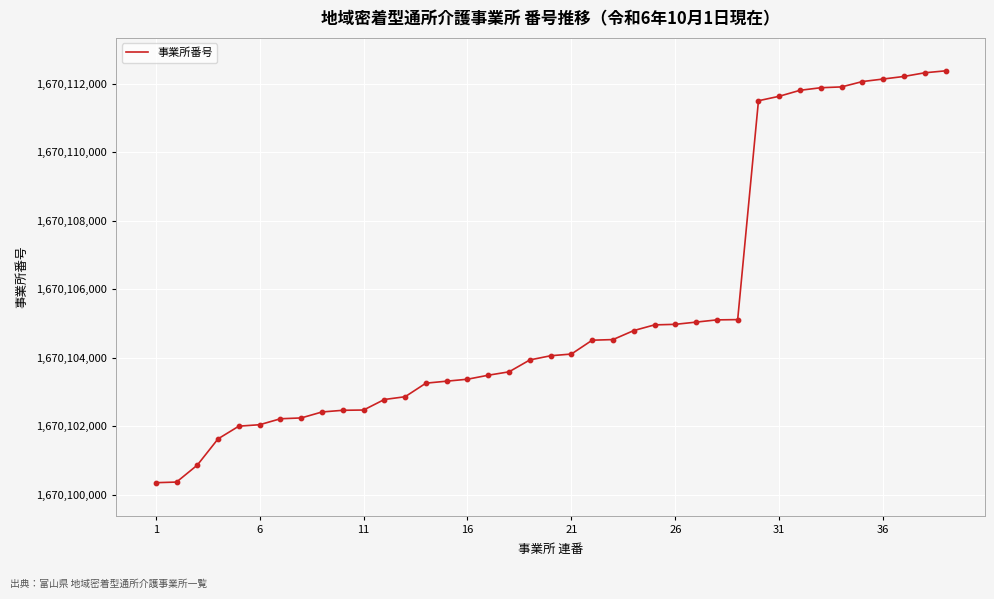

What is the difference between the maximum and minimum values?

12021